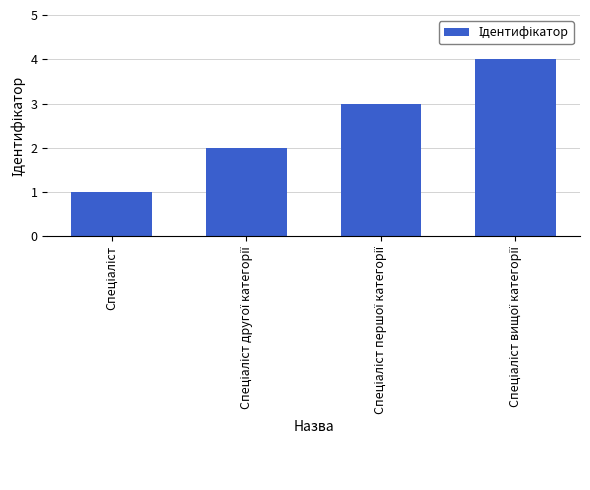

What is the maximum value shown in the chart?

4